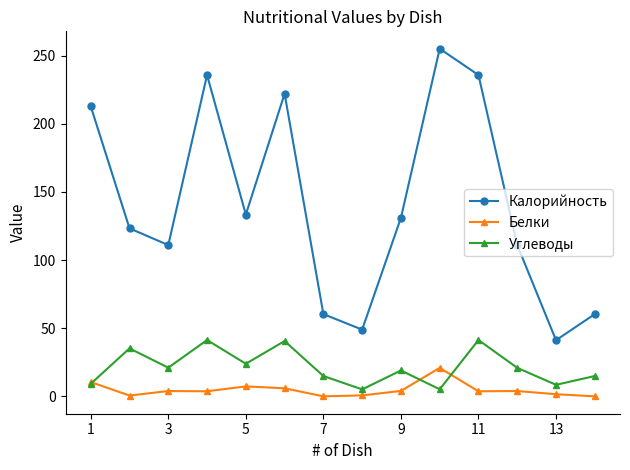

Which series has the widest spread of values?

Калорийность